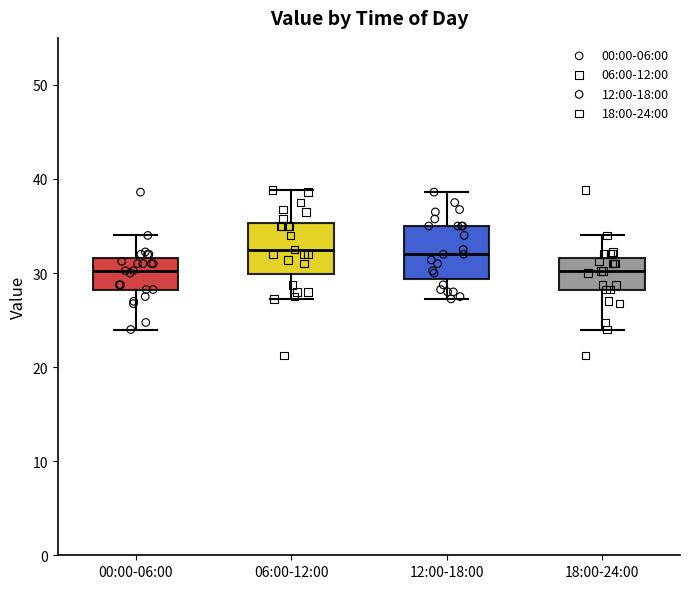

Reading left to right, read every box against the y-axis: the position of its median line, the range the box covers, and the ends of its whiskers. The values are not printed on the chart, so give them approximately, as read against the axis.

00:00-06:00: median 30, box 28 to 32, whiskers 24 to 34
06:00-12:00: median 33, box 30 to 35, whiskers 27 to 39
12:00-18:00: median 32, box 29 to 35, whiskers 27 to 39
18:00-24:00: median 30, box 28 to 32, whiskers 24 to 34